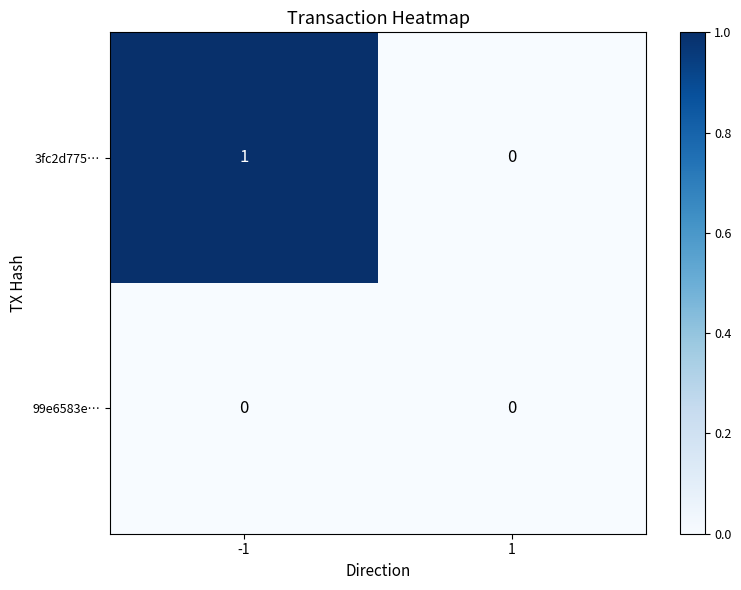

Between -1 and 1, which series saw the biggest shift?

3fc2d775…